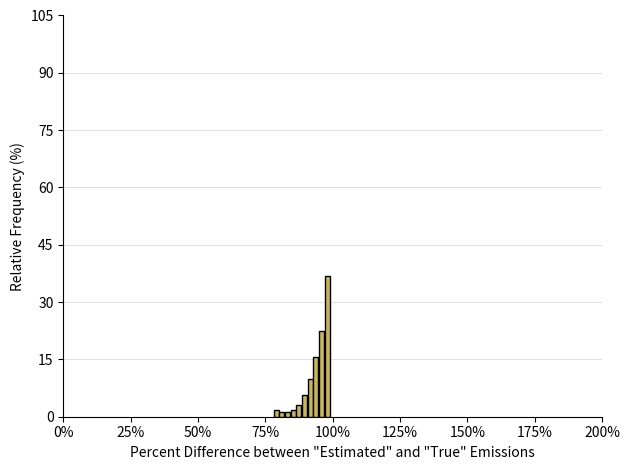

Around what value on the x-axis is the tallest bar? Give the approximate position of its centre, as read against the axis.

100